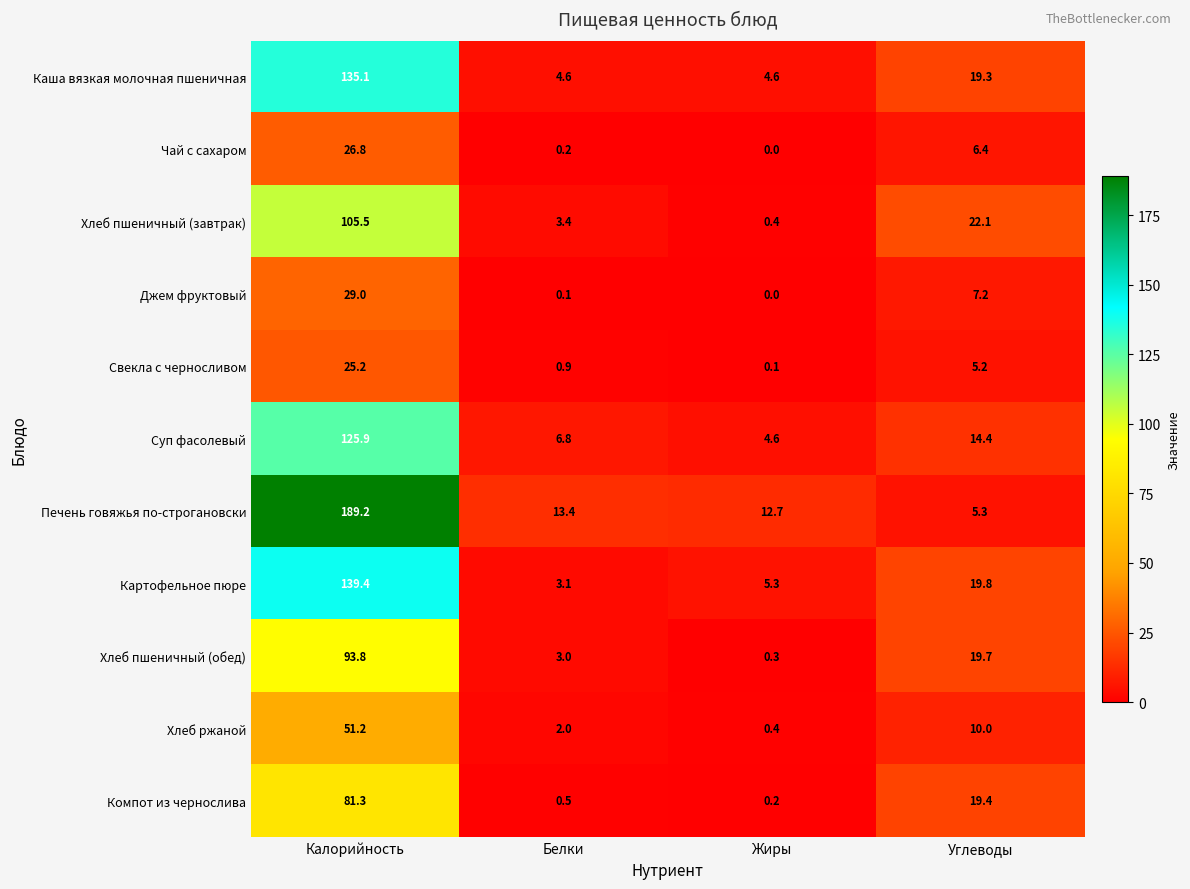

What is the difference between the Печень говяжья по-строгановски values at Белки and Калорийность?

175.8